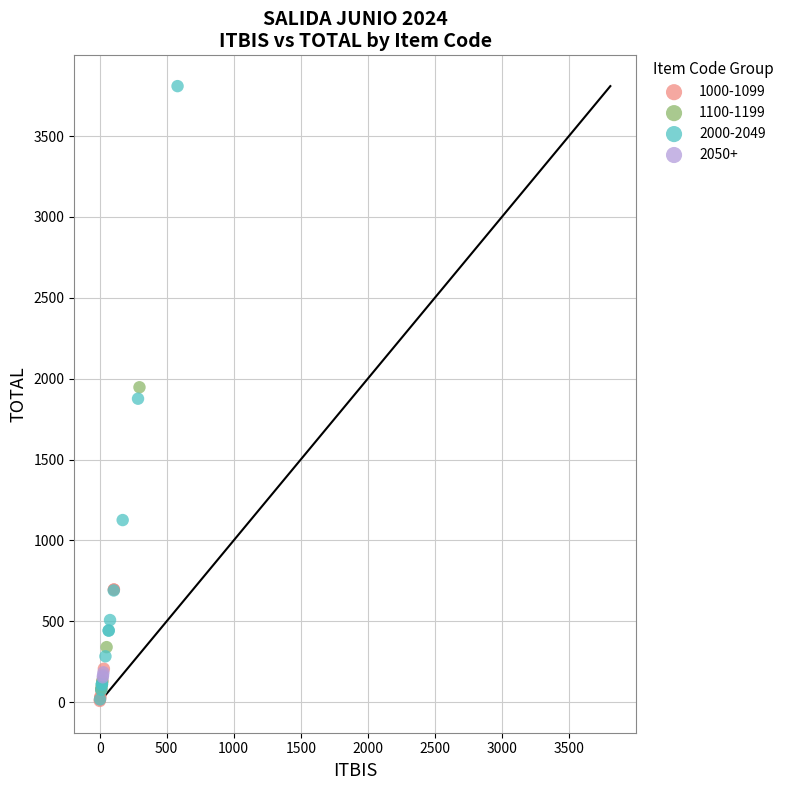

Which series reaches the maximum Y coordinate?

2000-2049